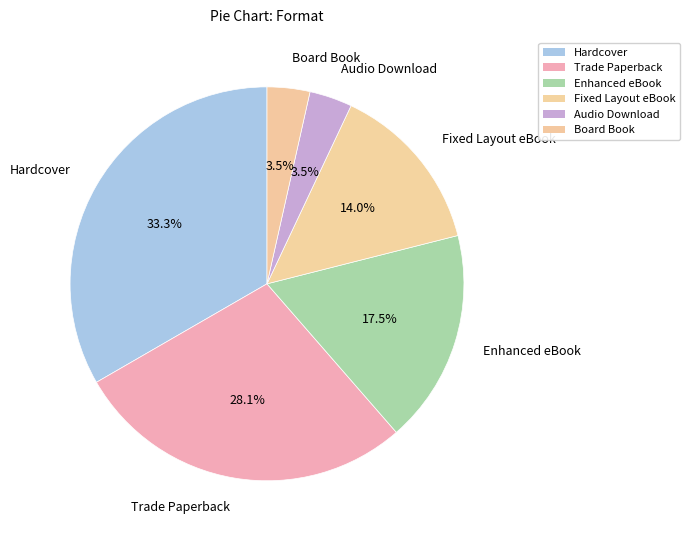

True or false: Trade Paperback accounts for 28% of the total.

True